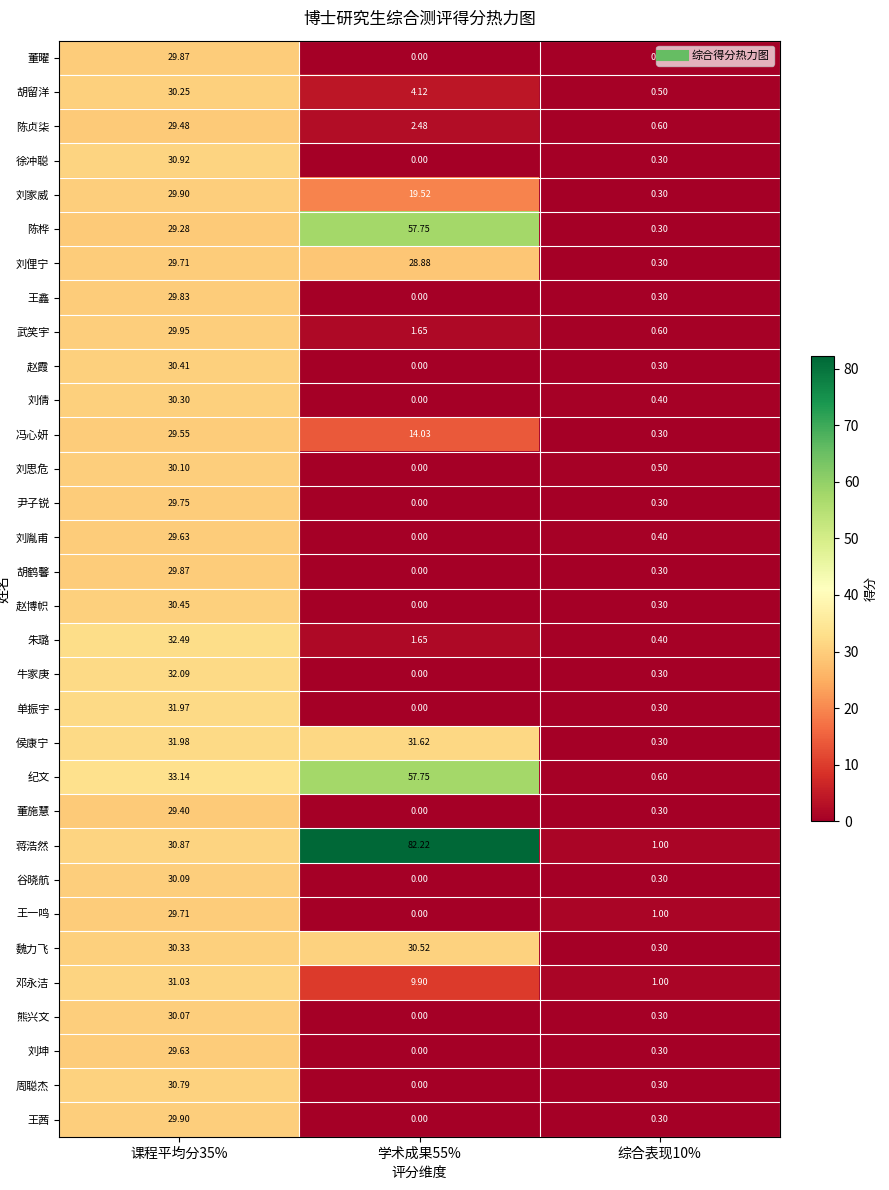

Which series has the largest total across all categories?

蒋浩然